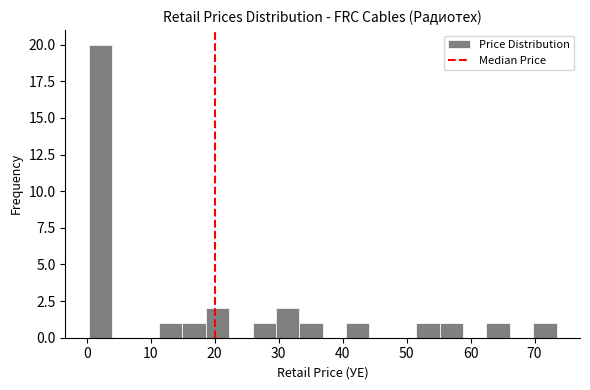

Read against the x-axis, roughly where is the centre of the tallest bar?

2